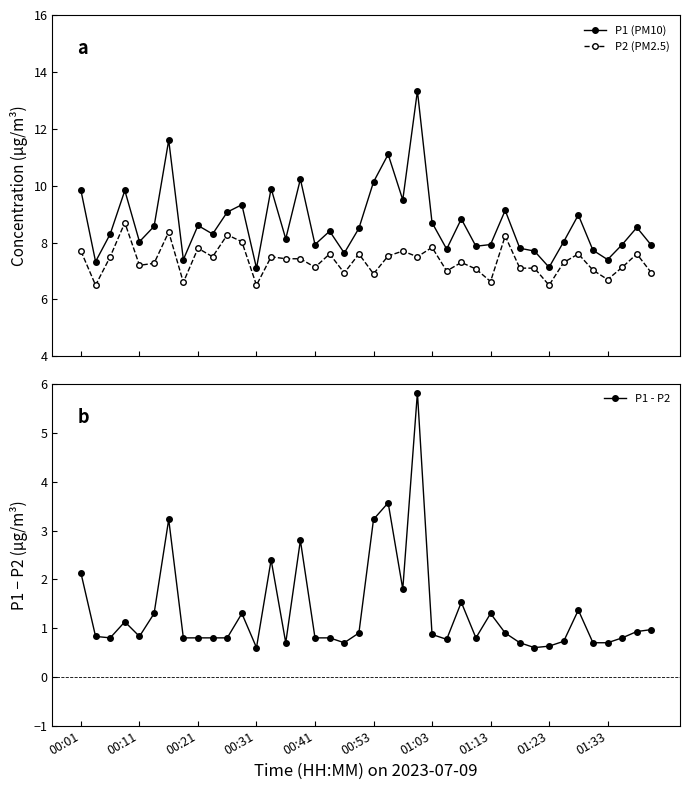

True or false: P1 (PM10) has more than 1 interior local peaks.

True